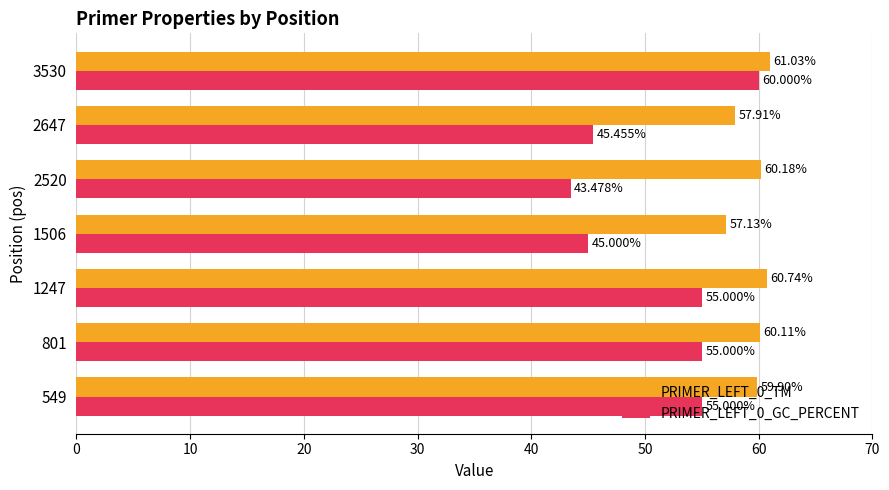

Count the number of categories in the chart.

7